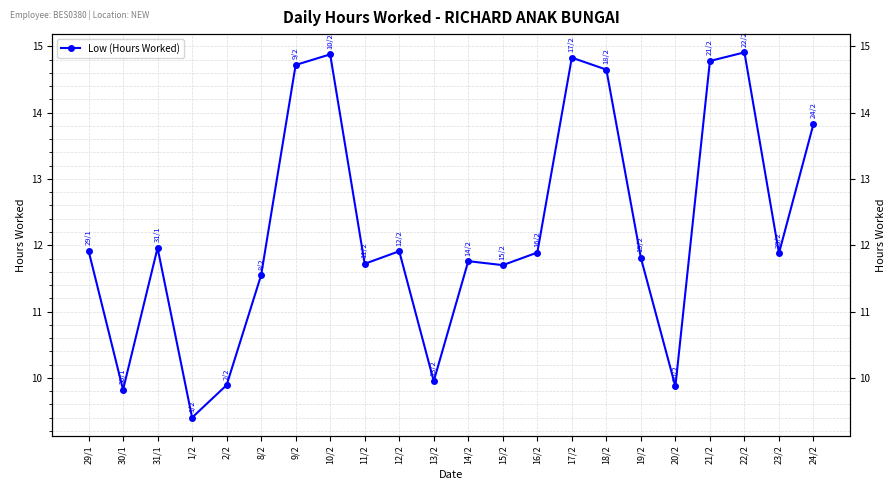

What is the difference between the values at 22/2 and 20/2?

5.0